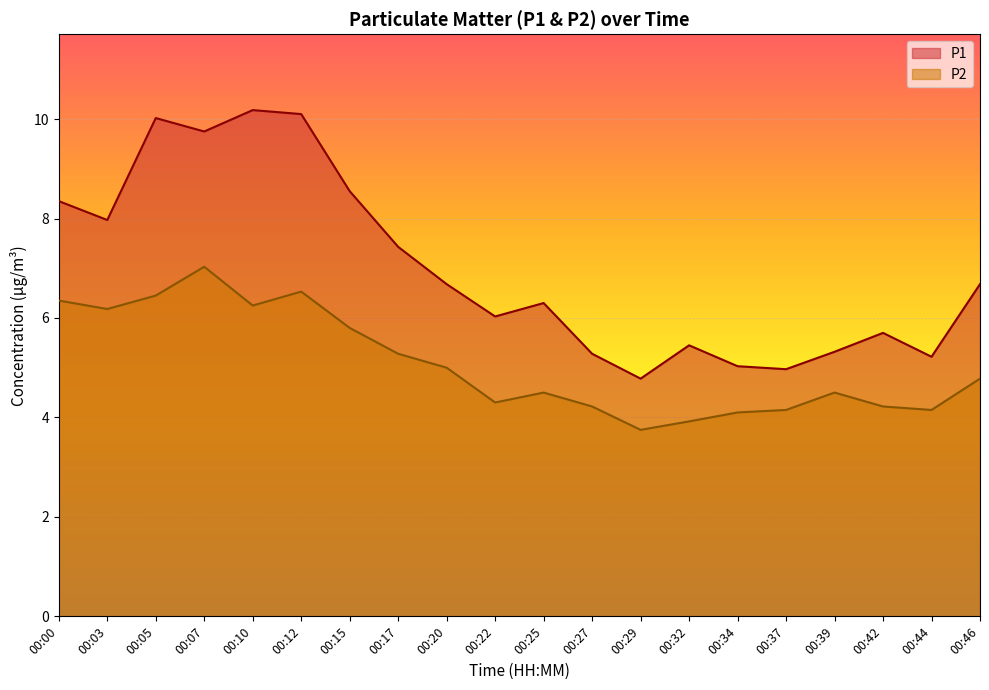

What is the difference between the maximum and minimum values in the P2 series?

3.3